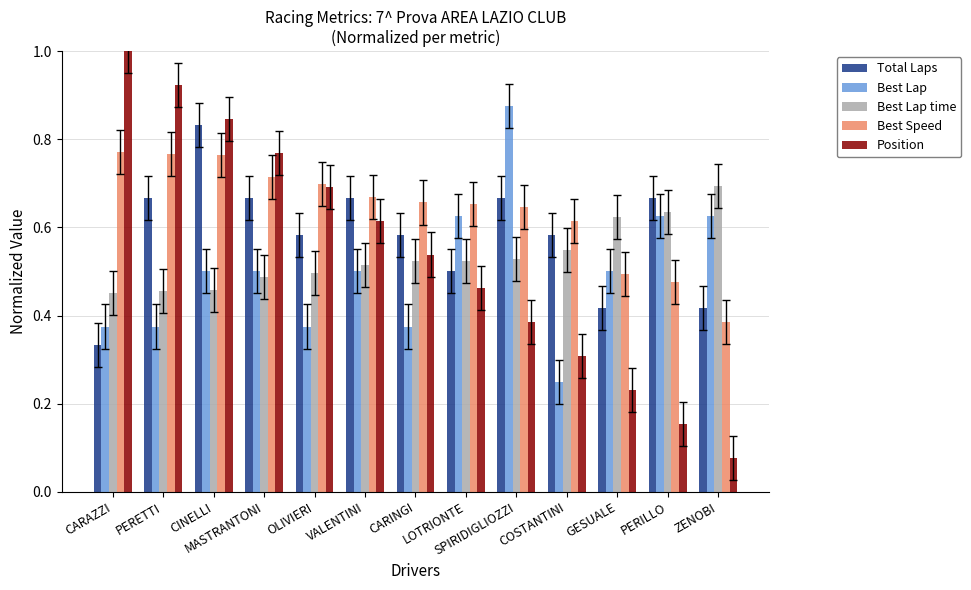

What is the greatest value displayed?

1.0